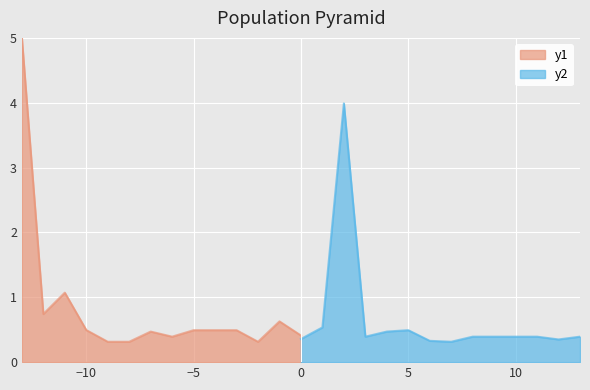

What is the highest value of the y1 series?

5.0